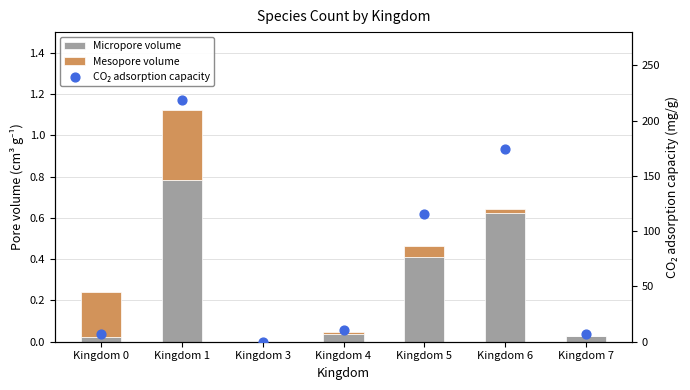

At how many categories does at least one series exceed 4?

6